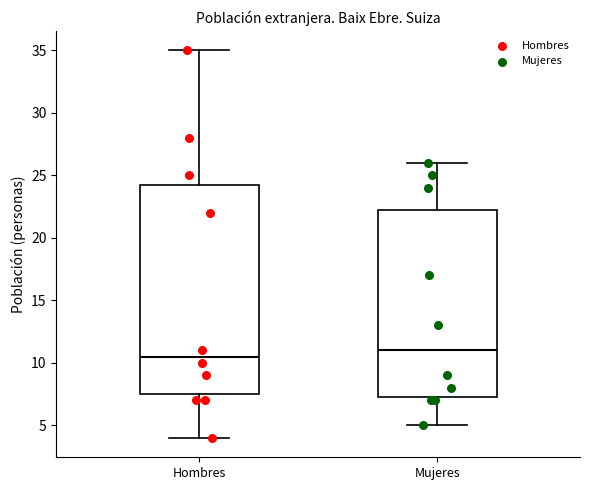

Which box is the tallest, from its lower edge to its upper edge?

Hombres